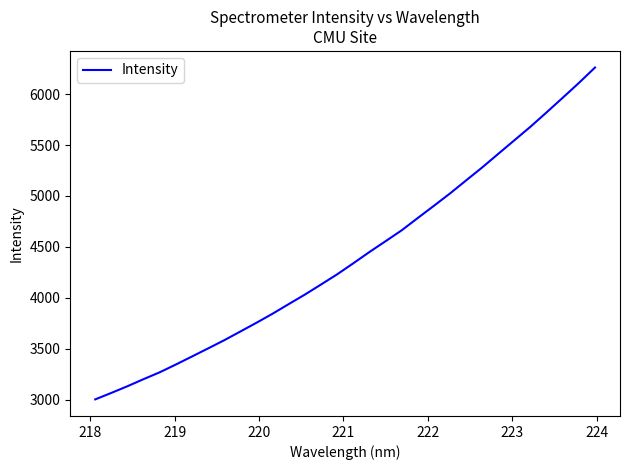

What is the difference between the maximum and minimum values?

3257.1